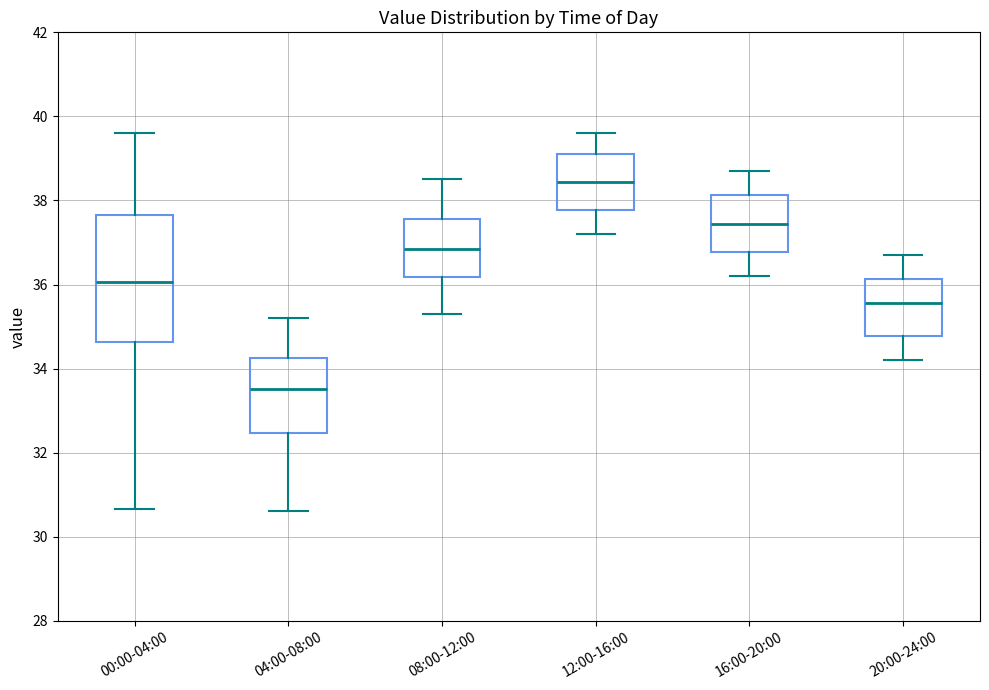

Which box's median line is the highest?

12:00-16:00